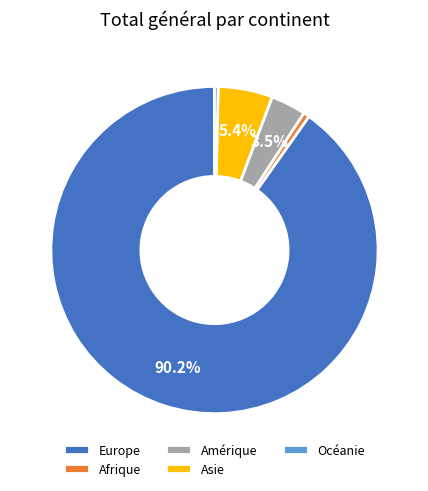

To the nearest percent, what is the difference between the largest and smallest slice percentages?

90%